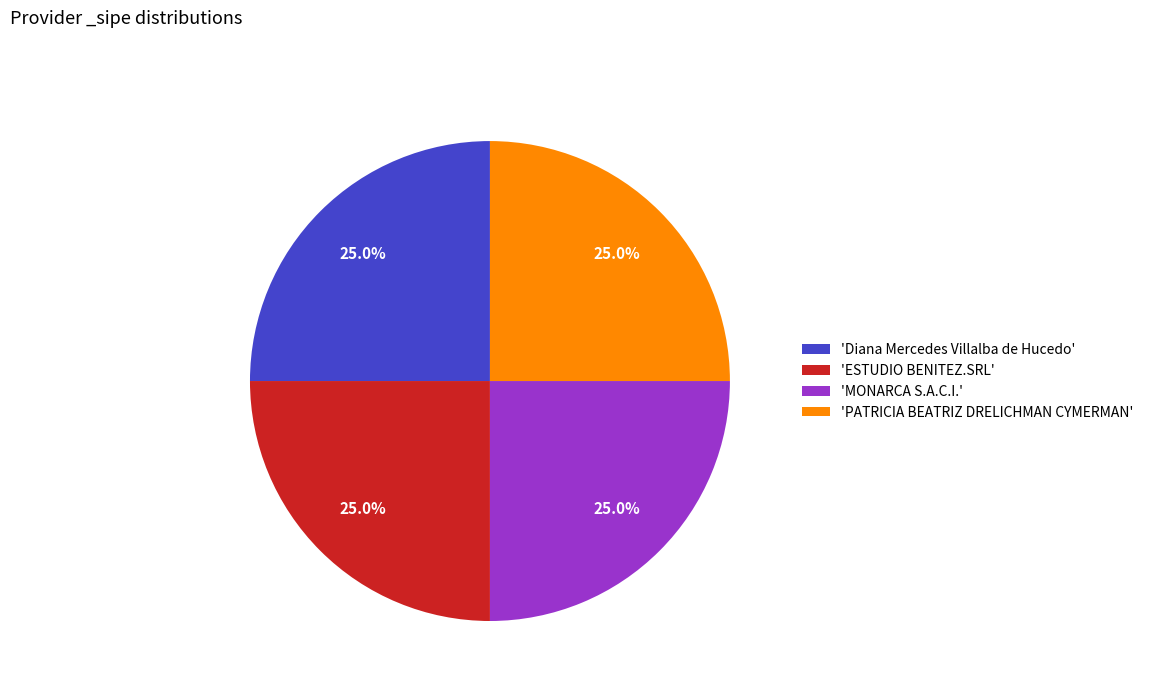

Does 'ESTUDIO BENITEZ.SRL' account for over 50% of the chart?

No